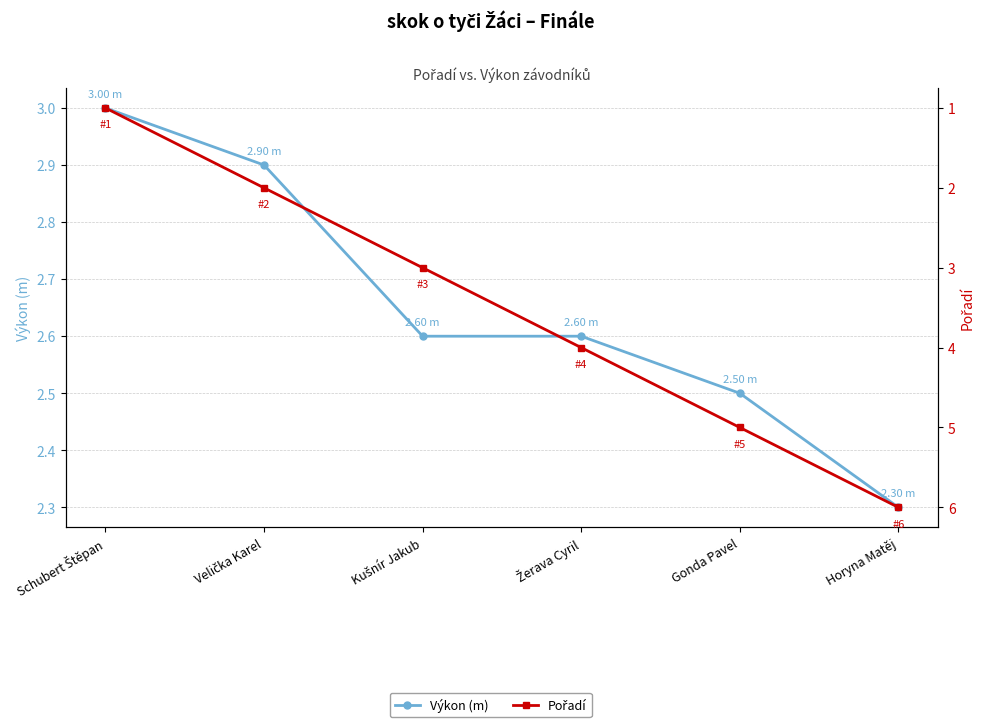

Is this an area chart (filled region under the line)?

No